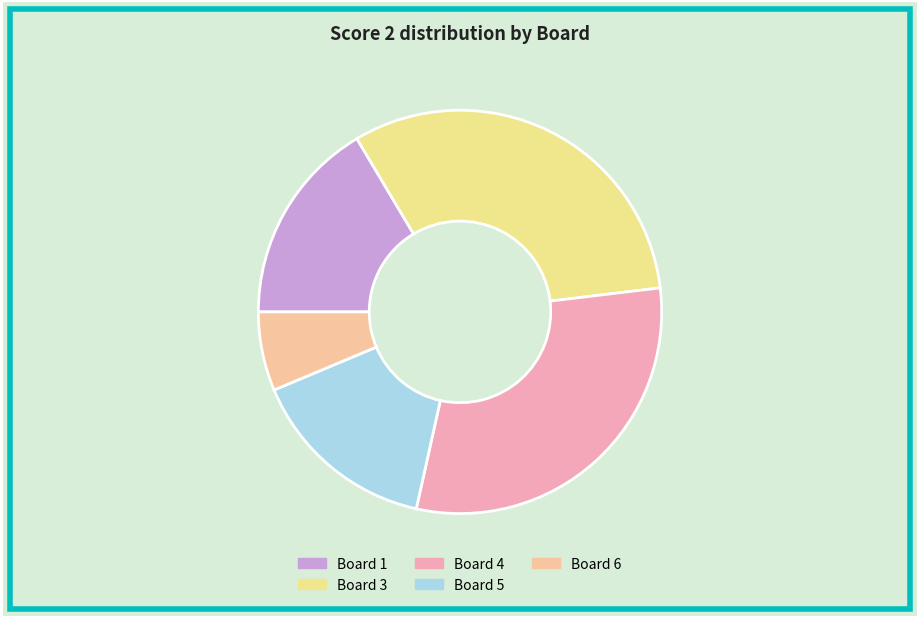

True or false: Board 6 accounts for 1% of the total.

False